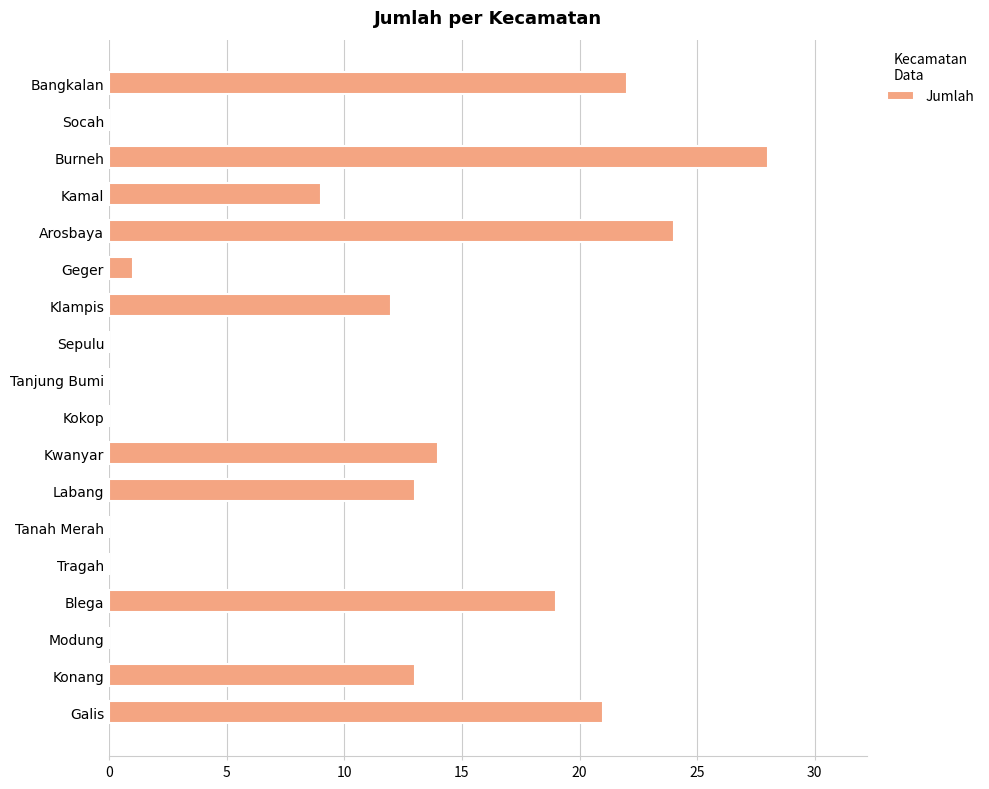

What is the average value?

10